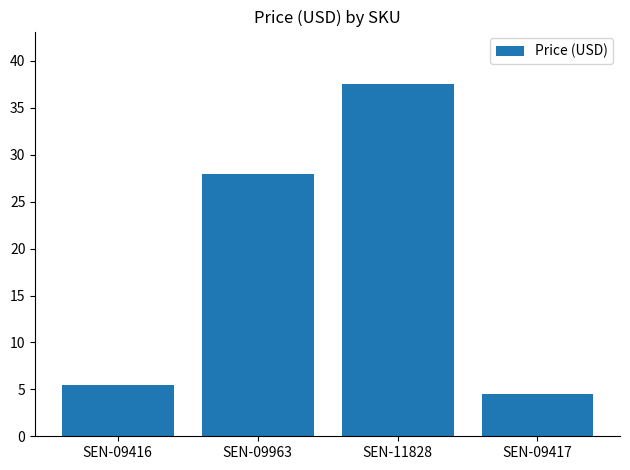

The value at SEN-09417 is 4.5. True or false?

True